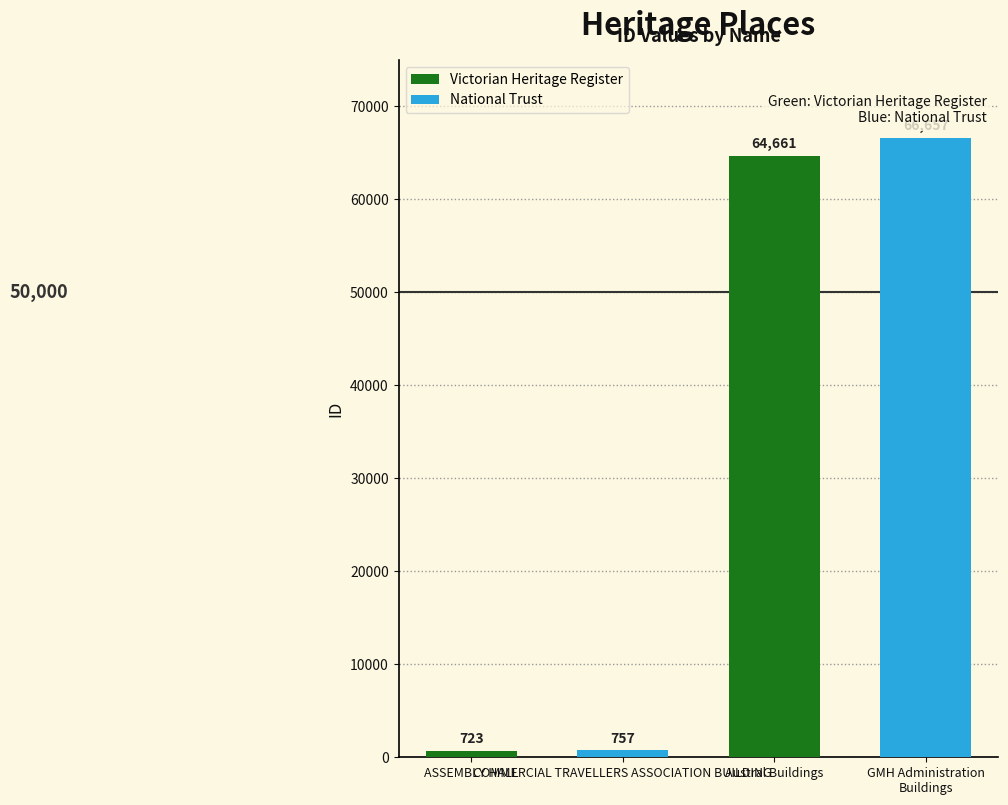

How many values are below 64661?

2